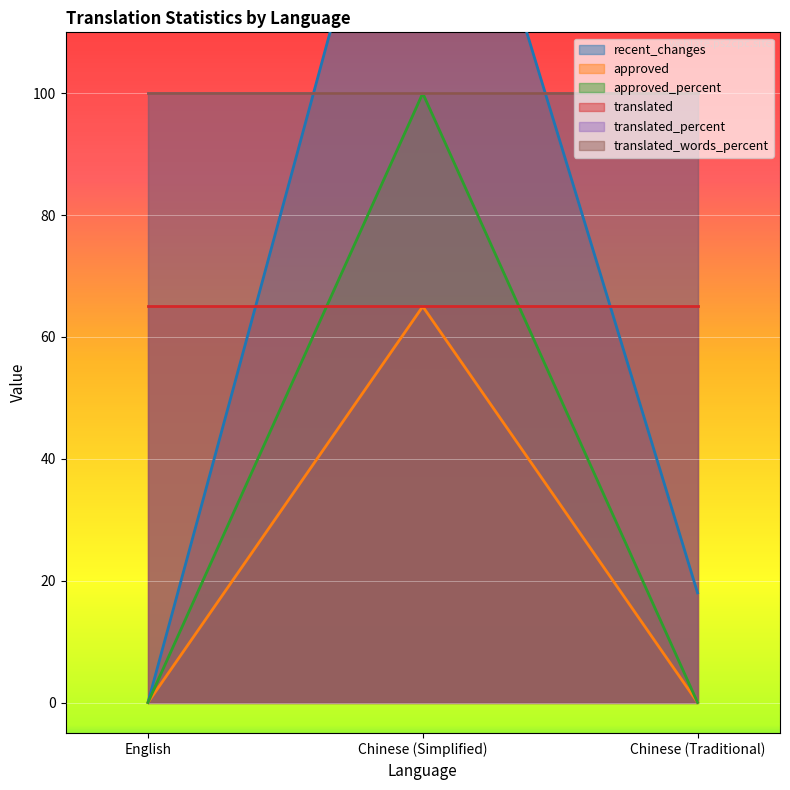

What is the value of the approved_percent point at the 2nd from the left?

100